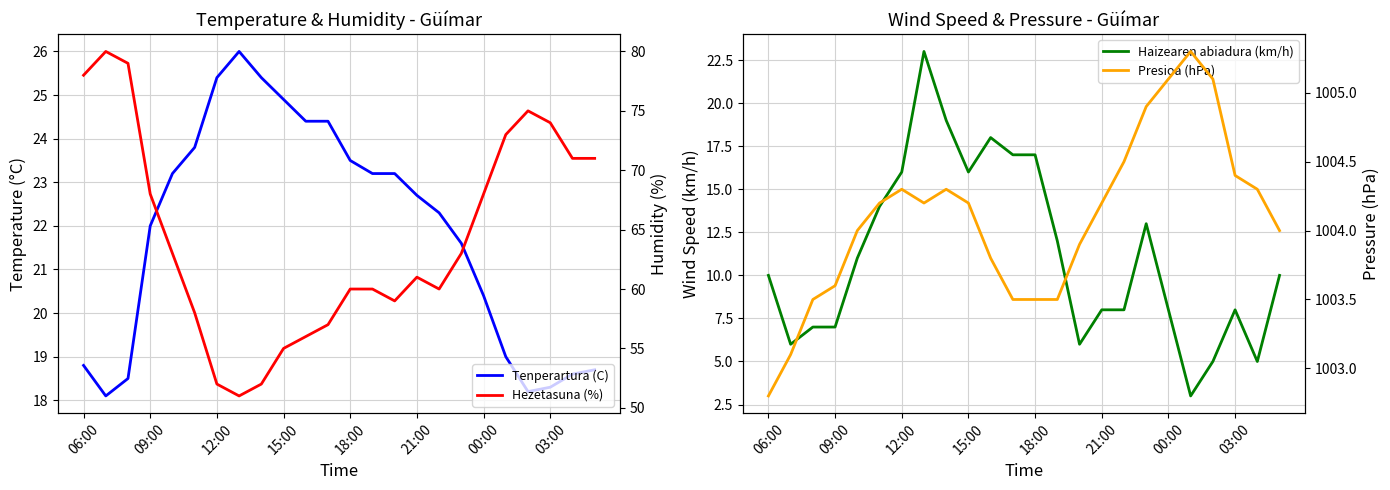

What is the average value of the Presioa (hPa) series?

1004.1